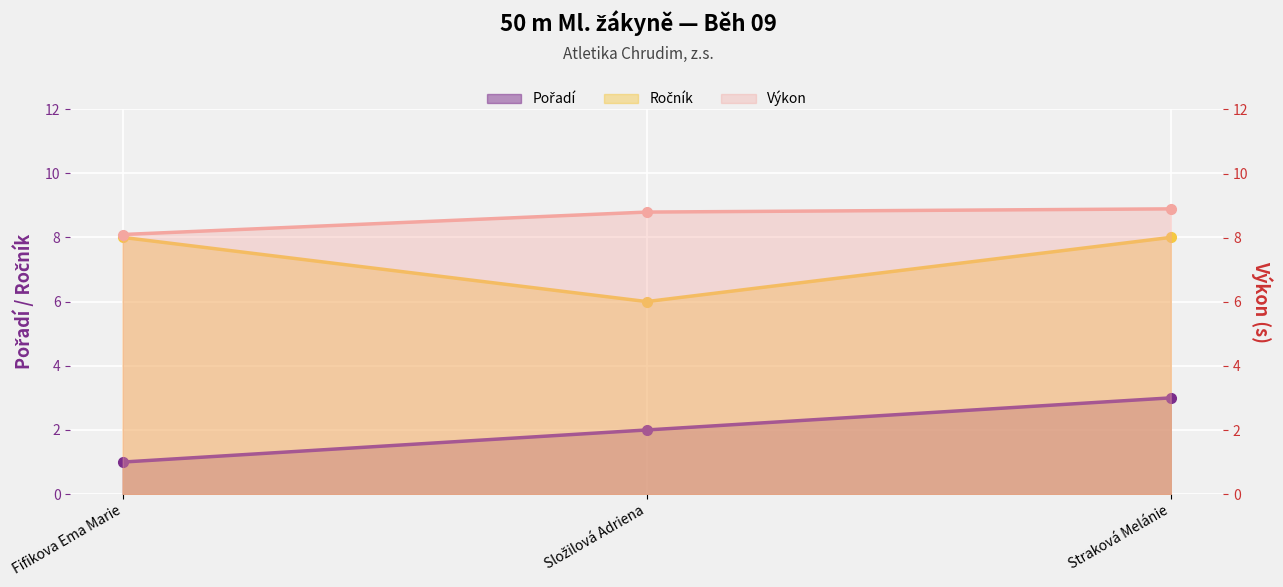

What is the value of the Pořadí point at the 2nd from the left?

2.0